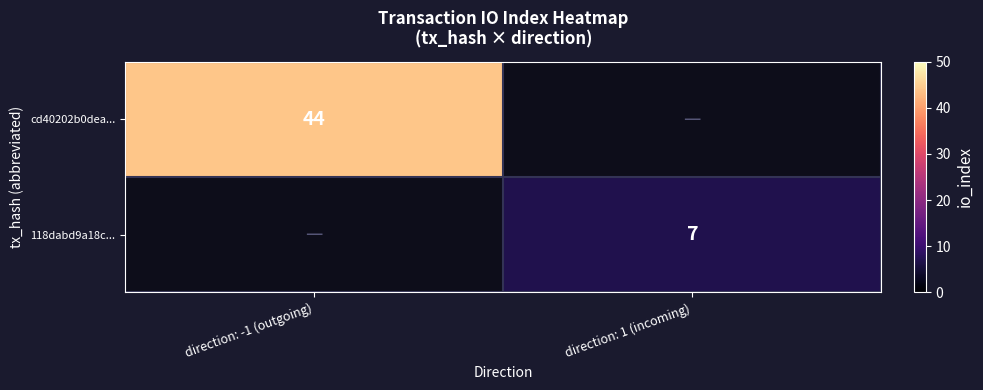

How many data points does each series have?

2